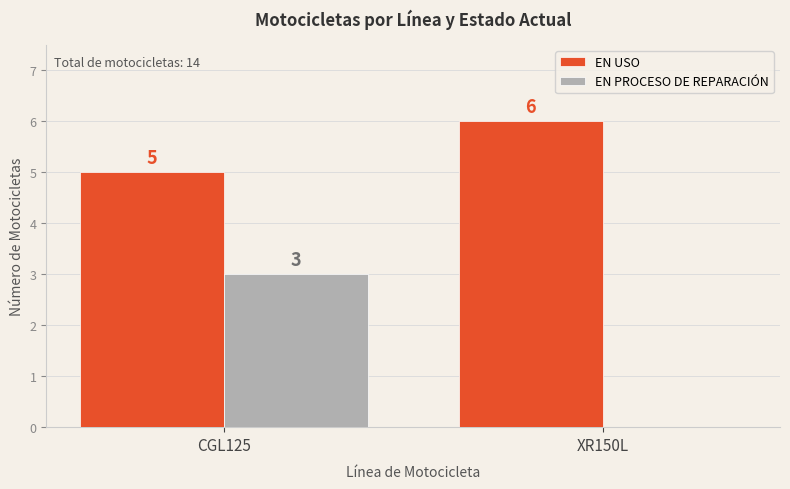

The EN PROCESO DE REPARACIÓN series shows 4 at CGL125. True or false?

False